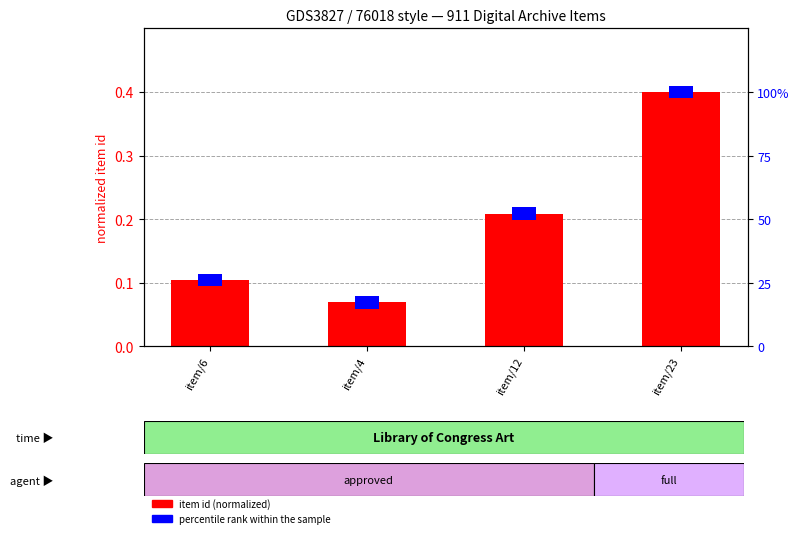

Which category has the highest value in the item id (normalized) series?

item/23